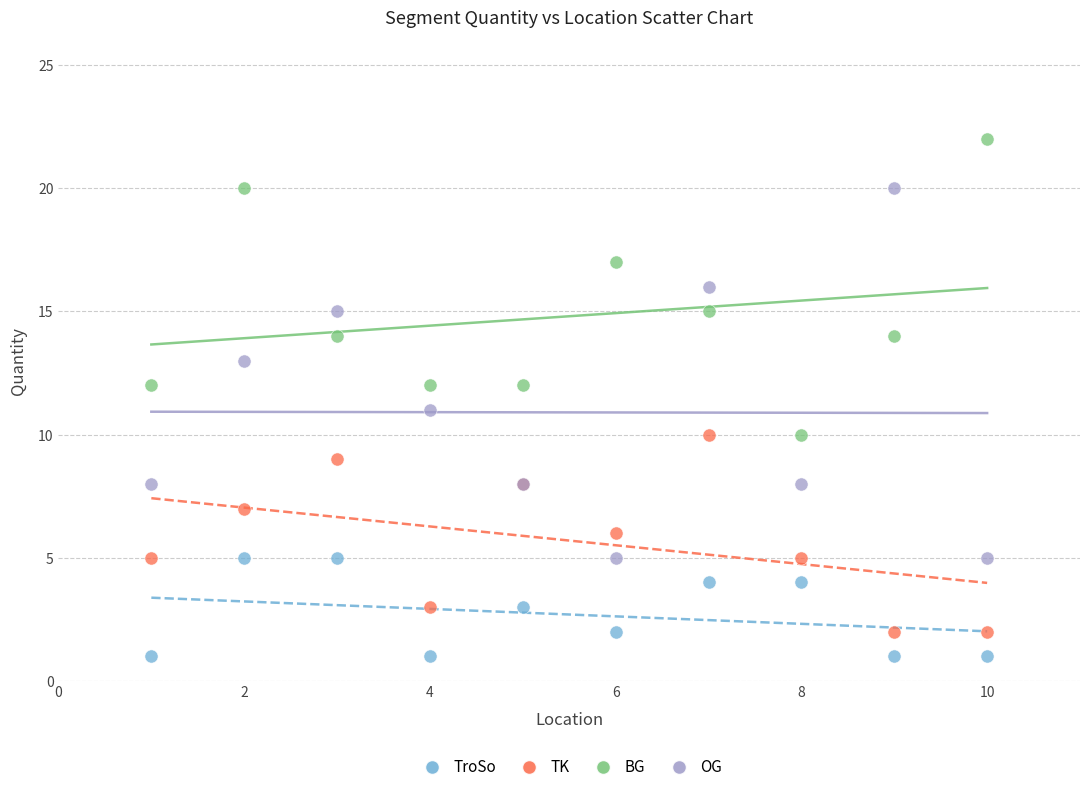

What is the X range (max minus min) for the scatter plot?

9